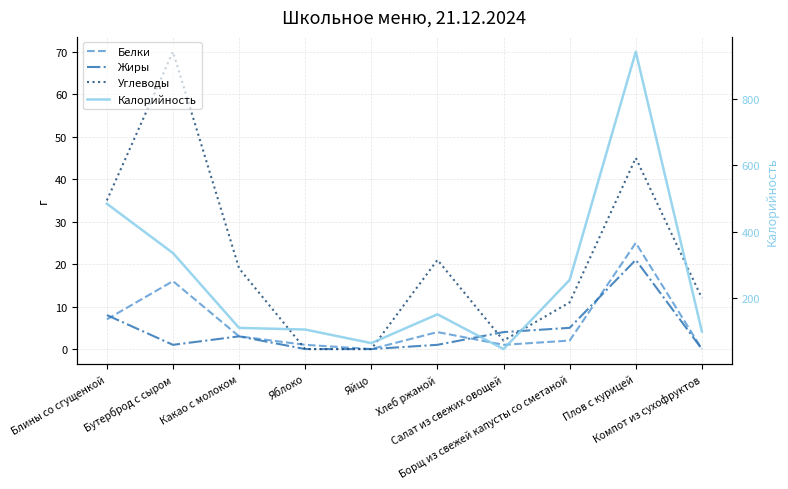

Does the chart display data point markers on the line(s)?

No